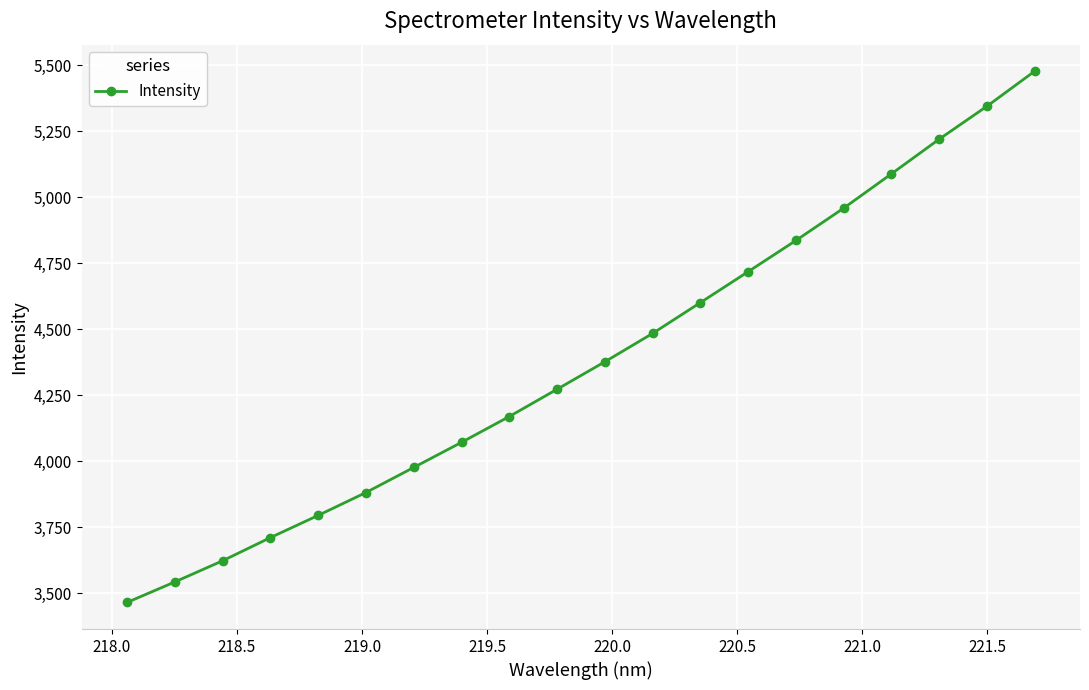

What is the difference between the second highest and second lowest values?

1802.2